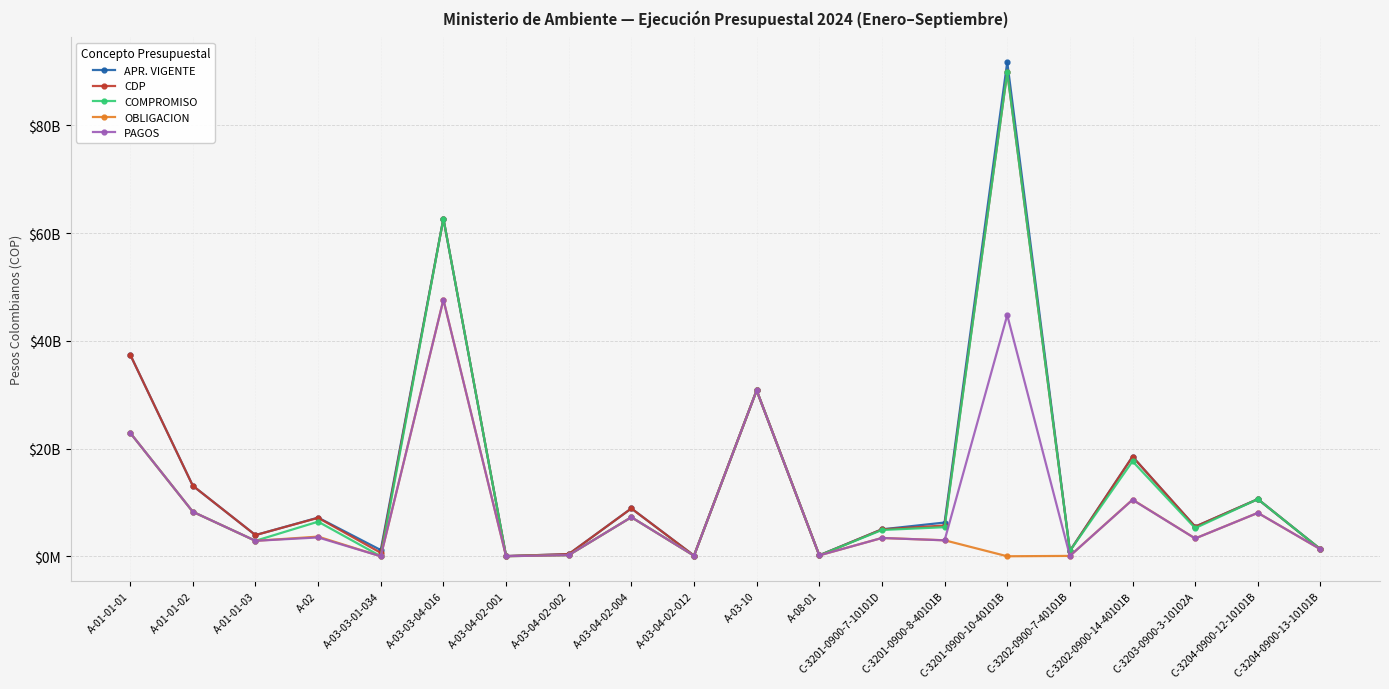

What is the total value across all series at C-3203-0900-3-10102A?

22833939728